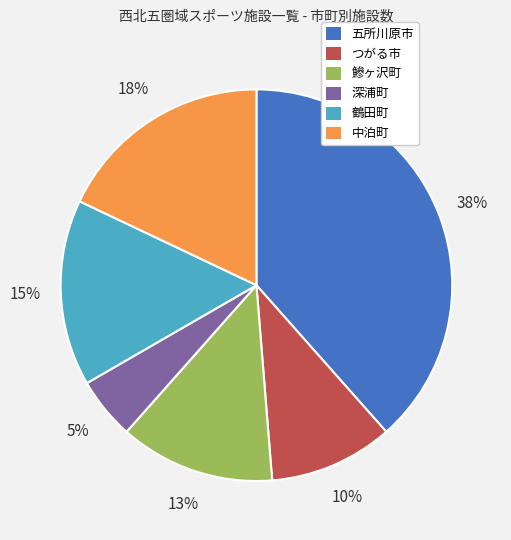

Which category has the smallest portion of the pie?

深浦町